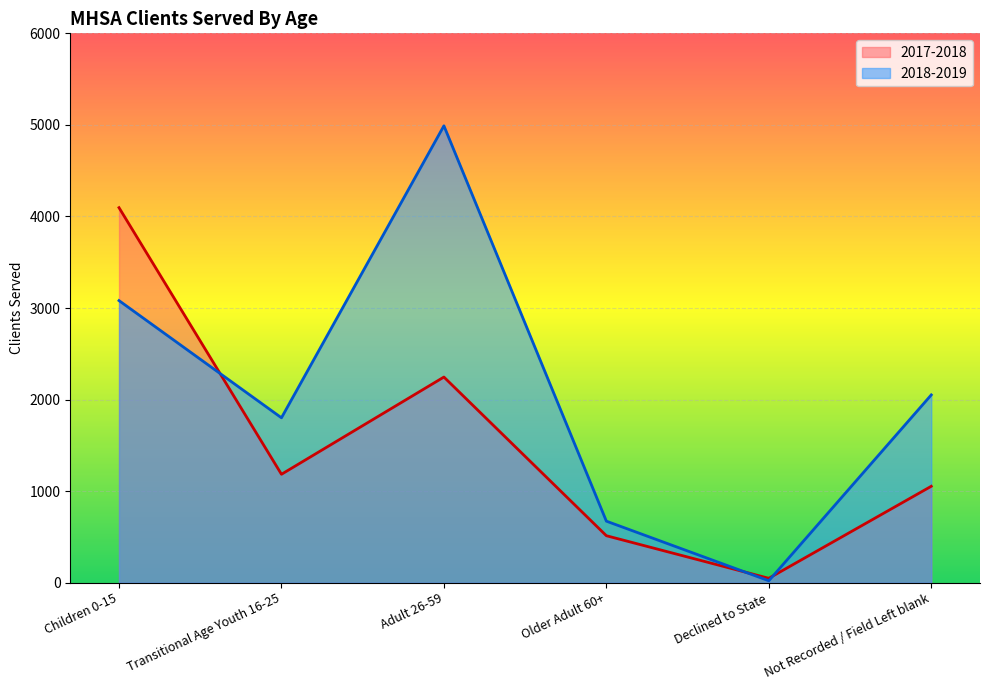

What position from the right is Adult 26-59?

4